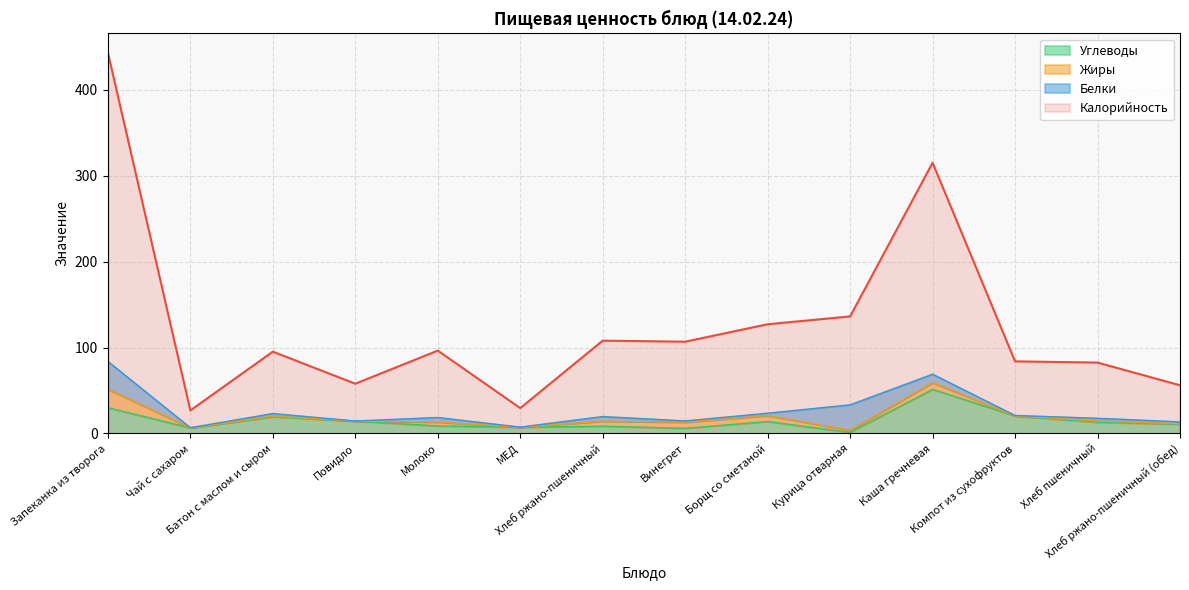

At which category does Углеводы reach its first local valley?

Чай с сахаром